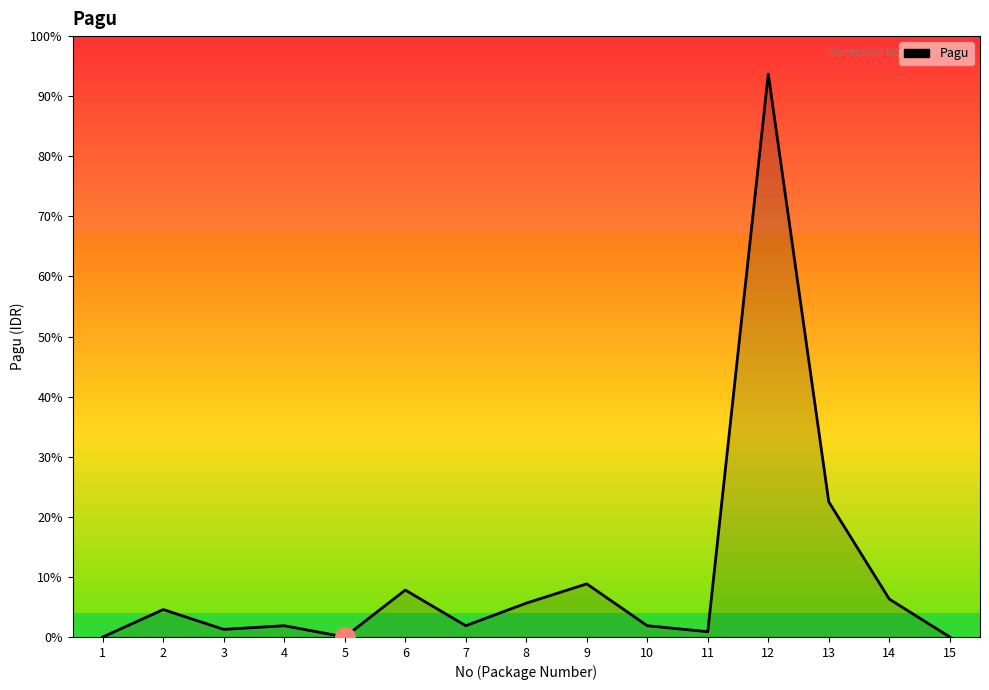

Does the chart display data point markers on the line(s)?

No